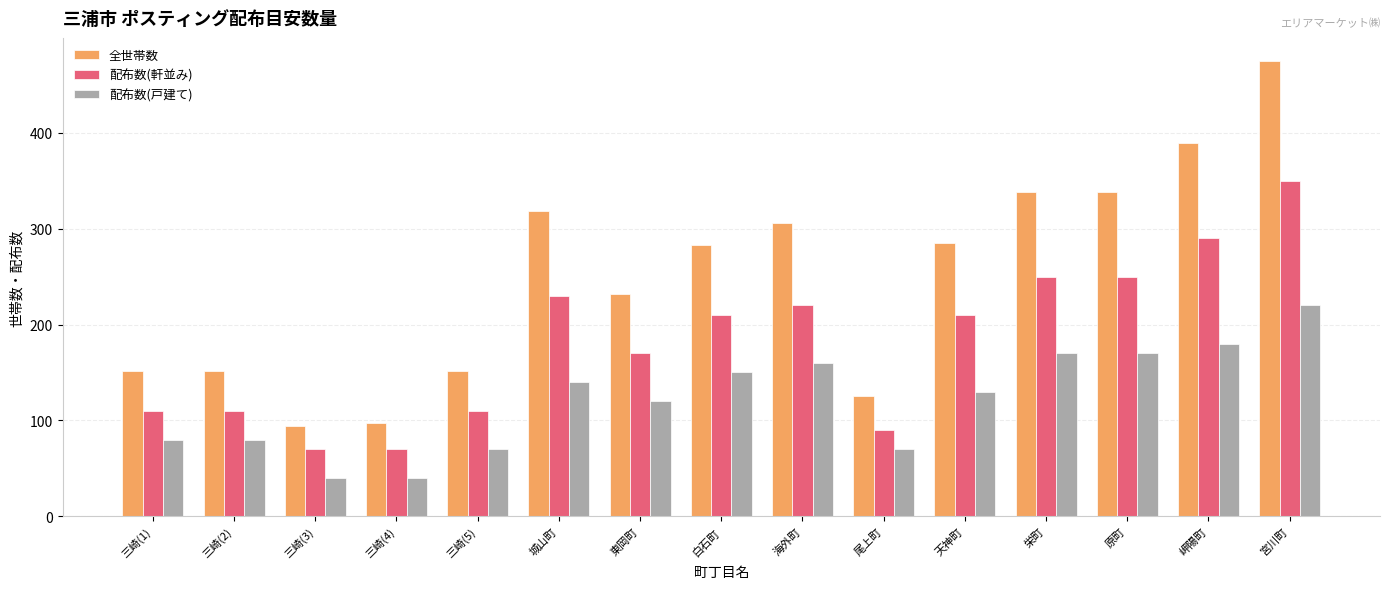

What is the value of the 配布数(軒並み) bar at the 9th from the left?

220